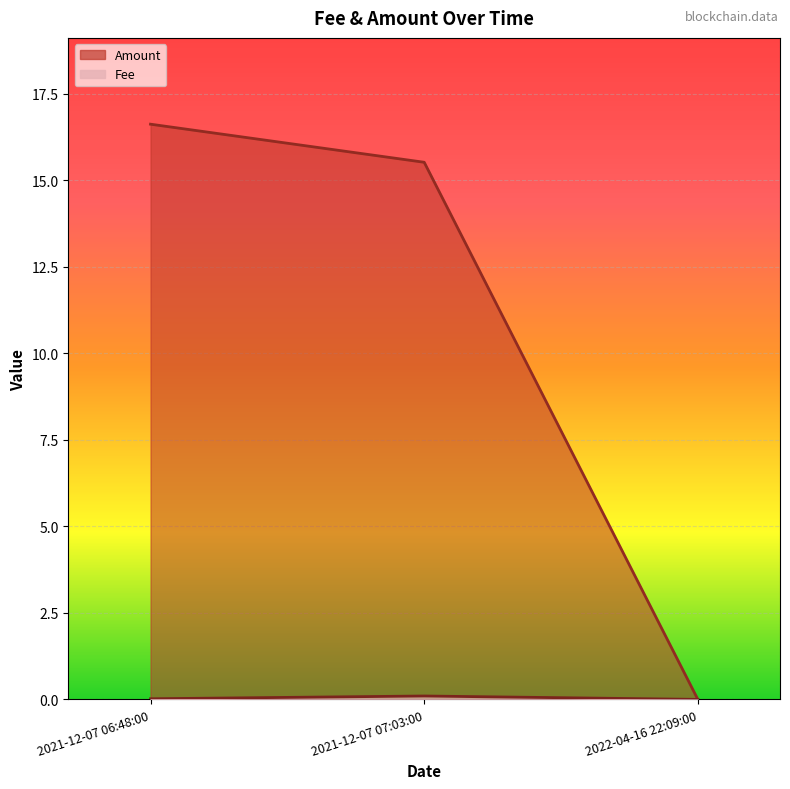

Which series has the largest total across all categories?

Amount